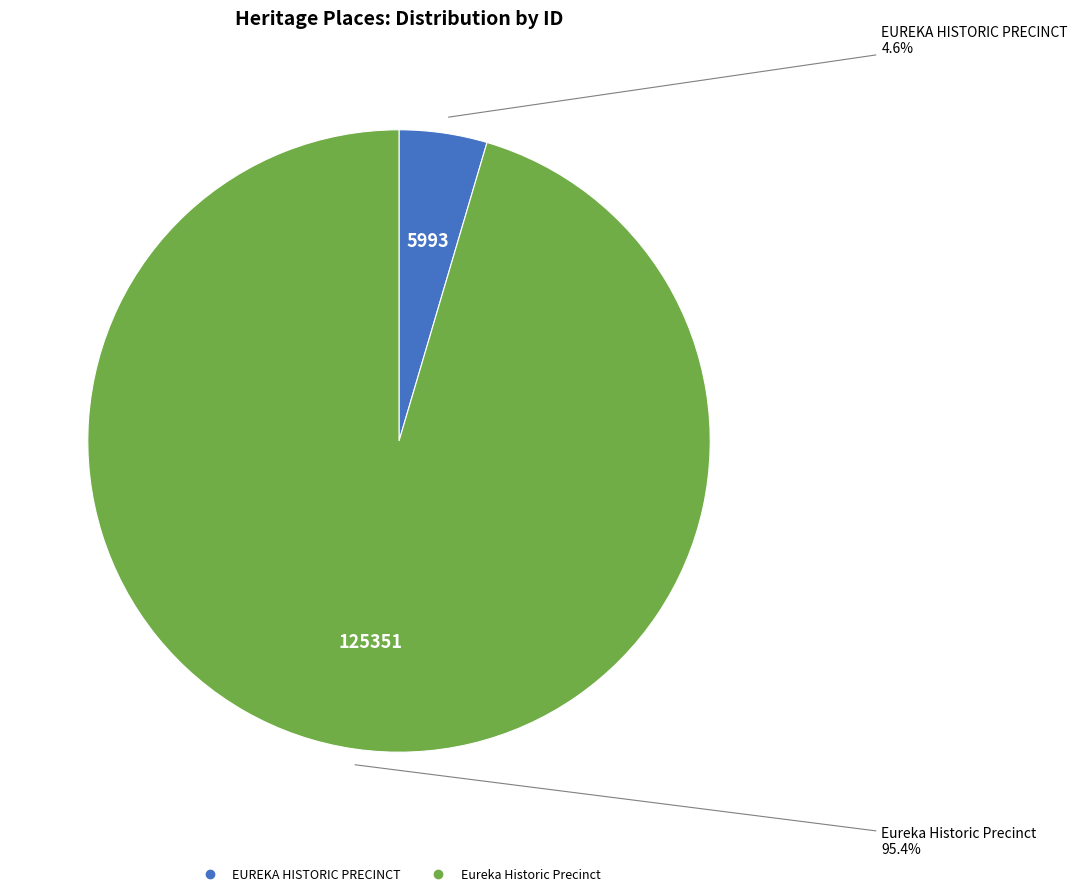

Between Eureka Historic Precinct and EUREKA HISTORIC PRECINCT, which is larger?

Eureka Historic Precinct